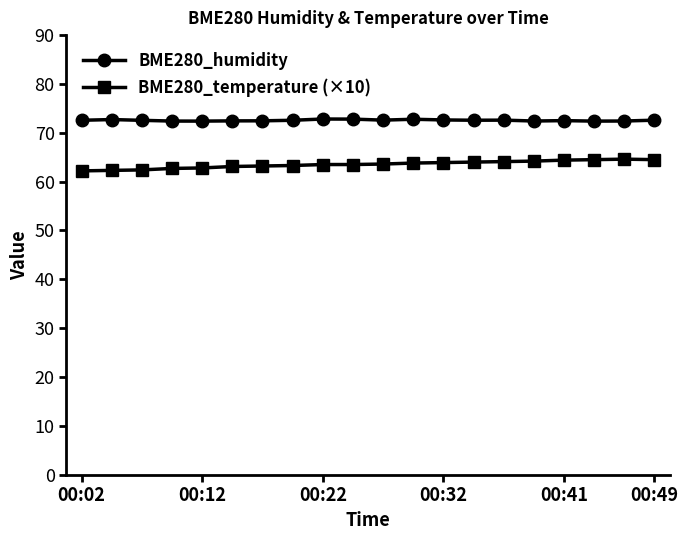

Which series has the largest total across all categories?

BME280_humidity